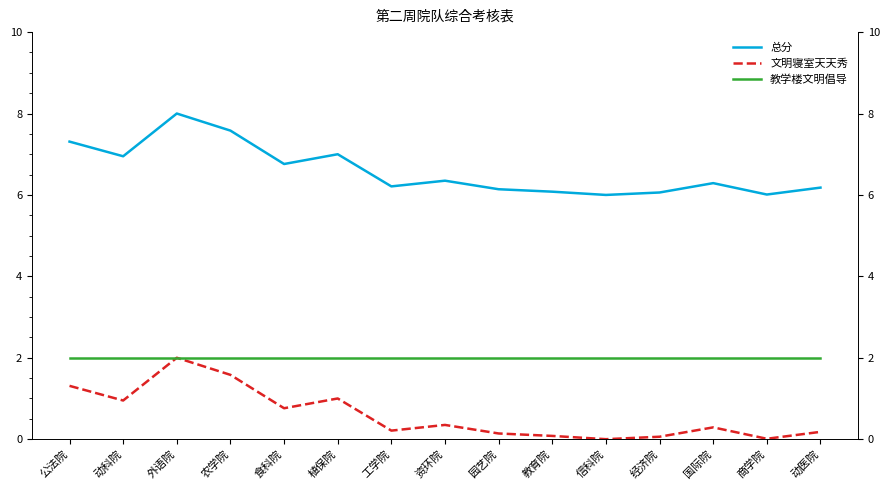

True or false: 总分 and 教学楼文明倡导 cross at least once.

False